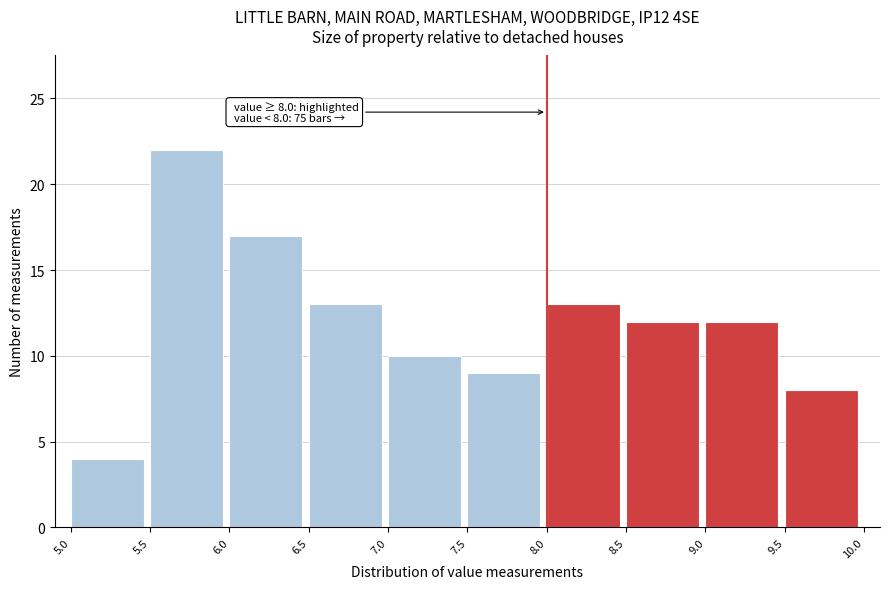

Over which range of the x-axis is the bar tallest?

5.5 to 6.0